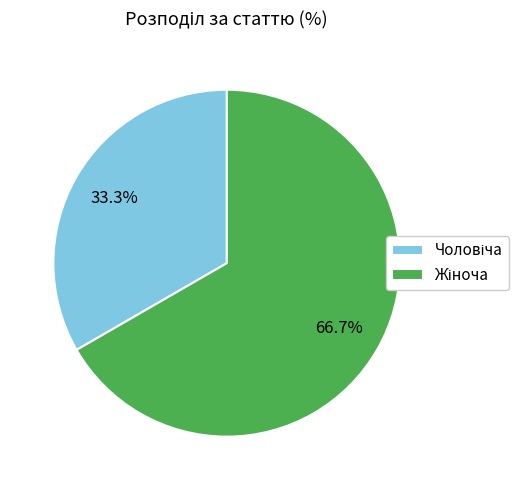

Does any single category account for the majority?

Yes